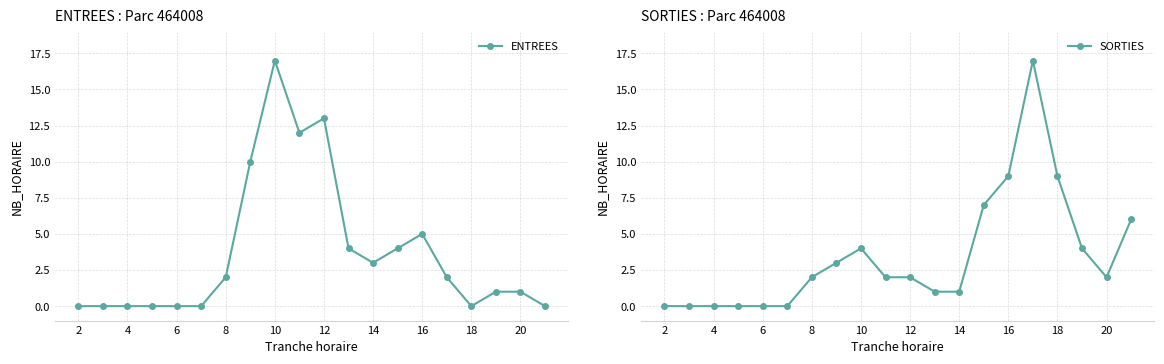

The value of ENTREES at 2 is 0. True or false?

True